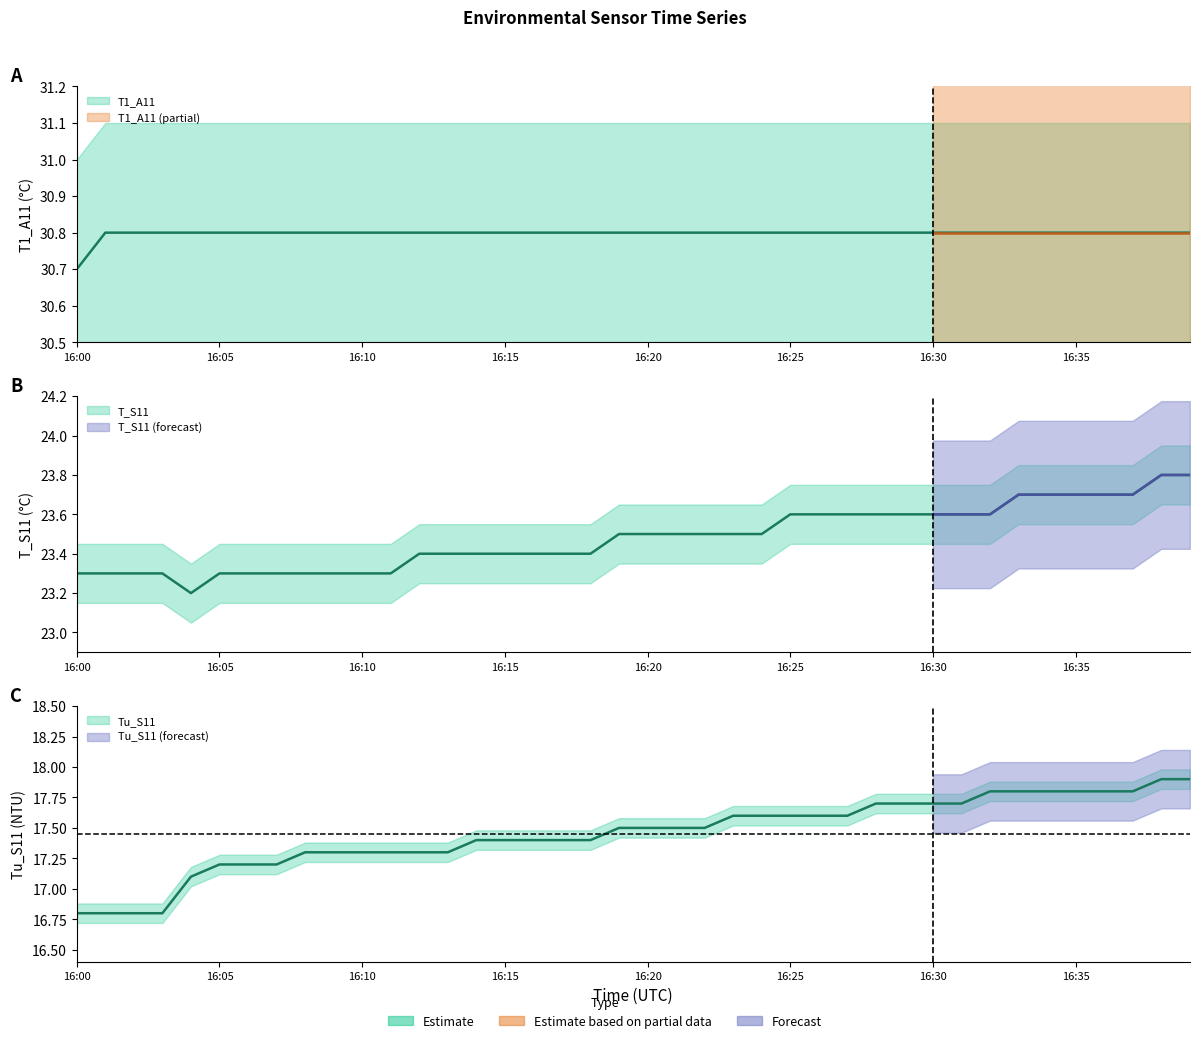

Is it true that Tu_S11 equals 29.0 at 16:11?

False